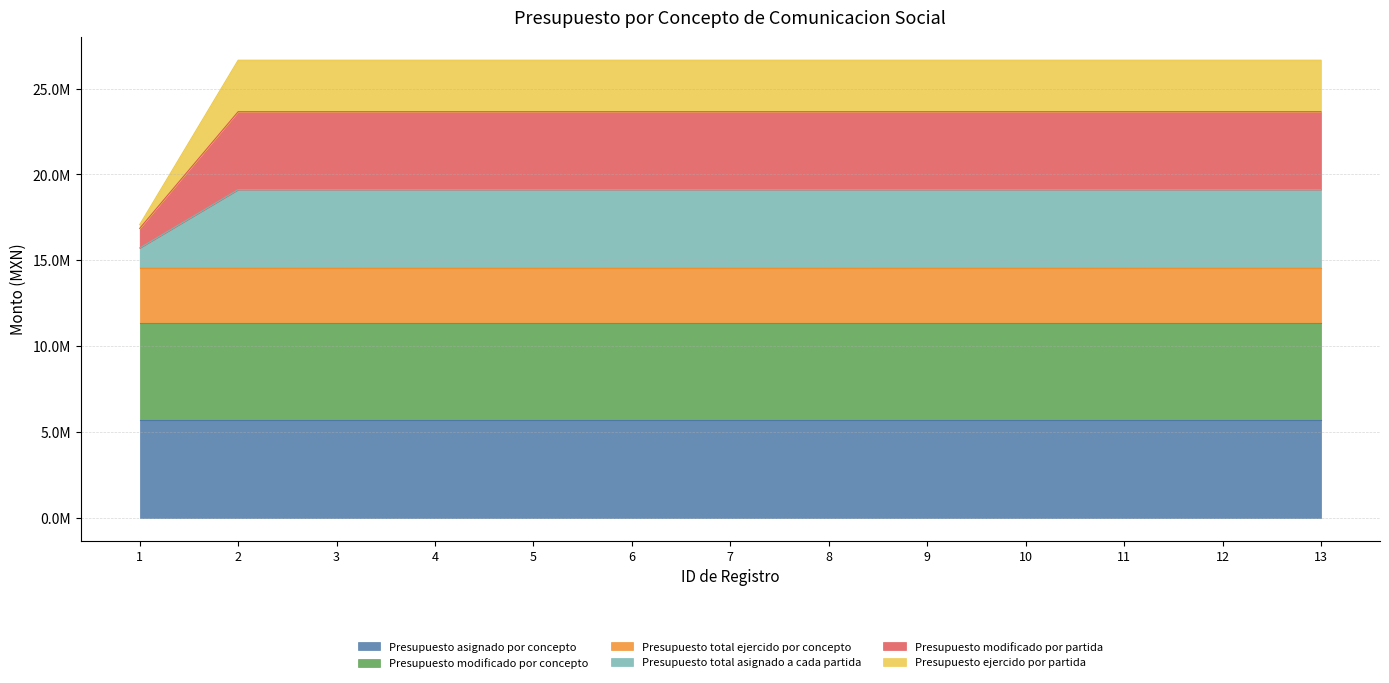

List the labels in order of Presupuesto total asignado a cada partida value, largest first.

2, 3, 4, 5, 6, 7, 8, 9, 10, 11, 12, 13, 1